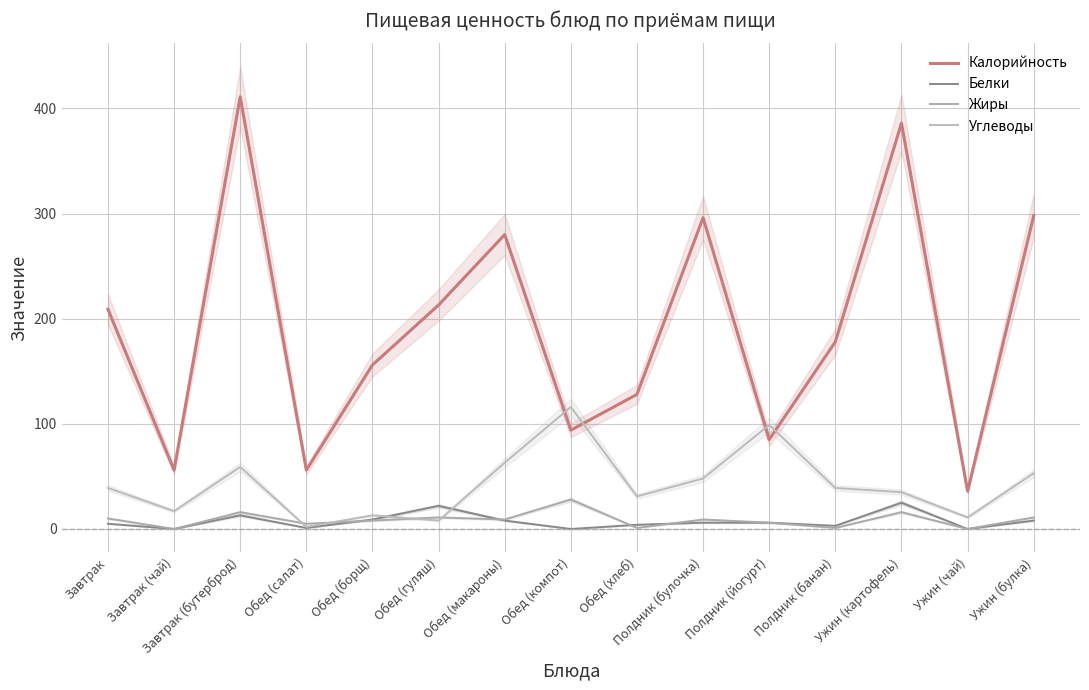

Which series ends up on top after the final intersection of Углеводы and Калорийность?

Калорийность